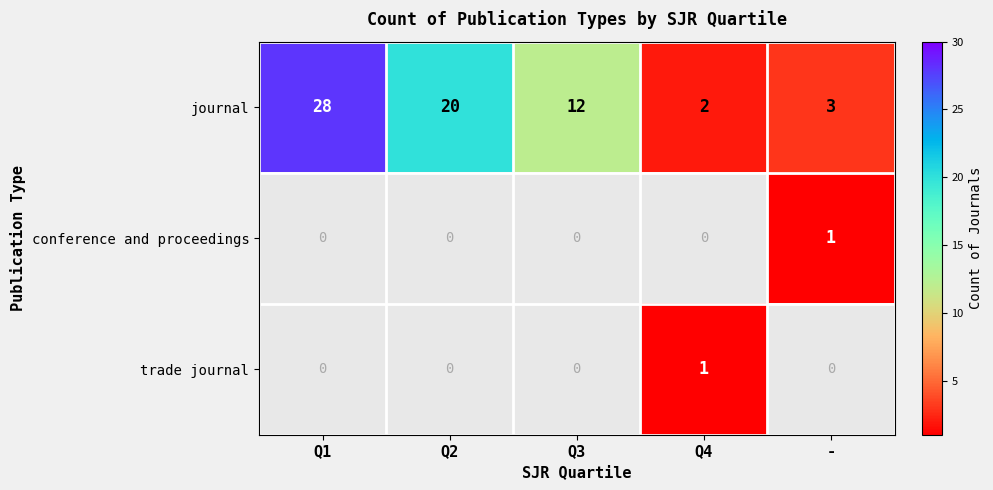

The value of journal at - is 5. True or false?

False